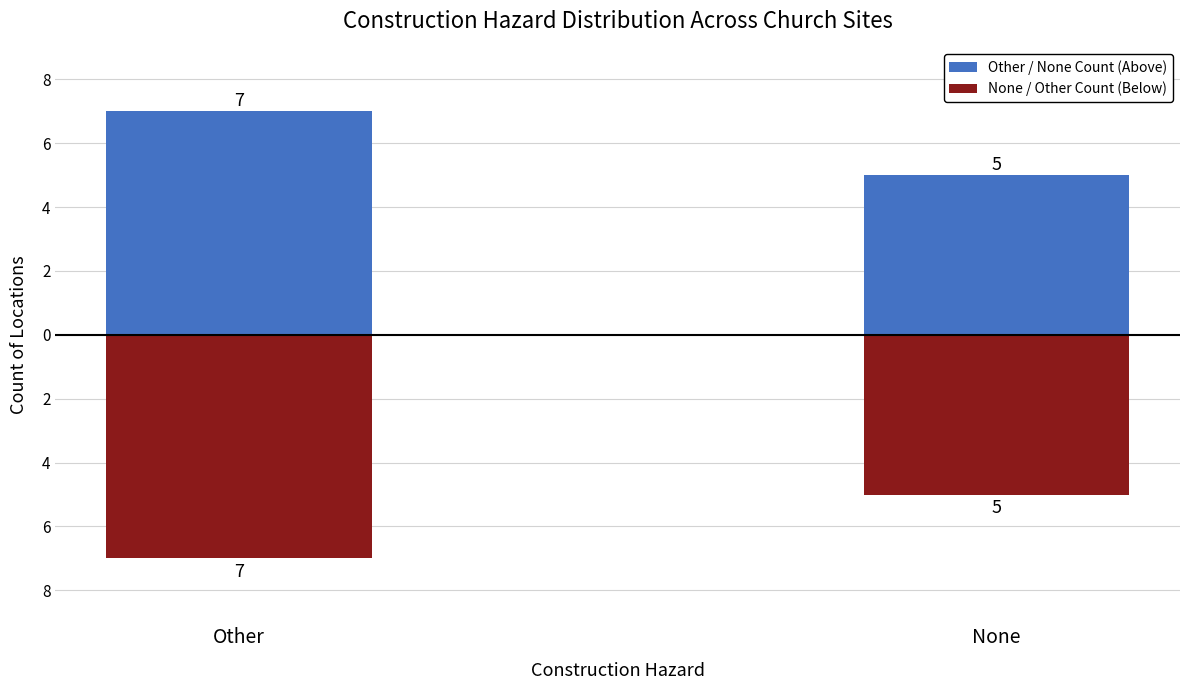

The value of Other / None Count (Above) at None is 5. True or false?

True